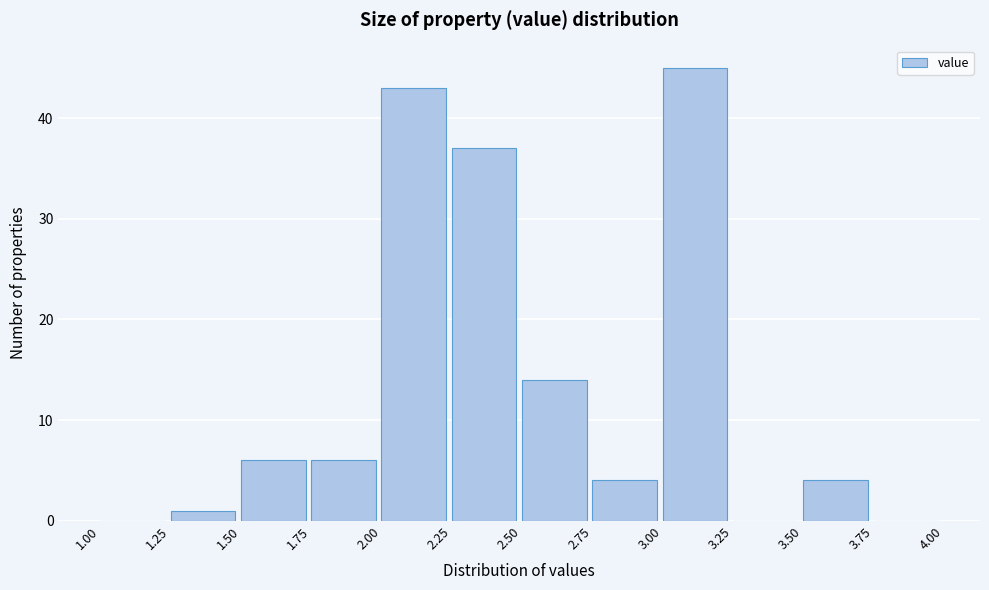

Which range on the x-axis has the tallest bar?

3.00 to 3.25